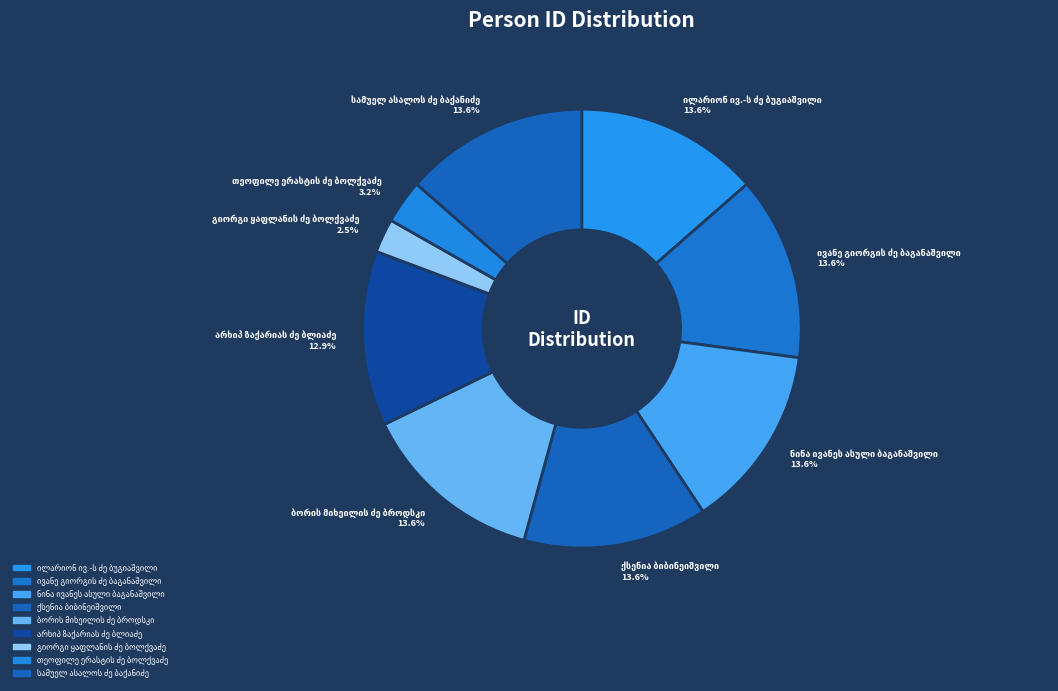

Is there any slice that represents more than half of the pie?

No